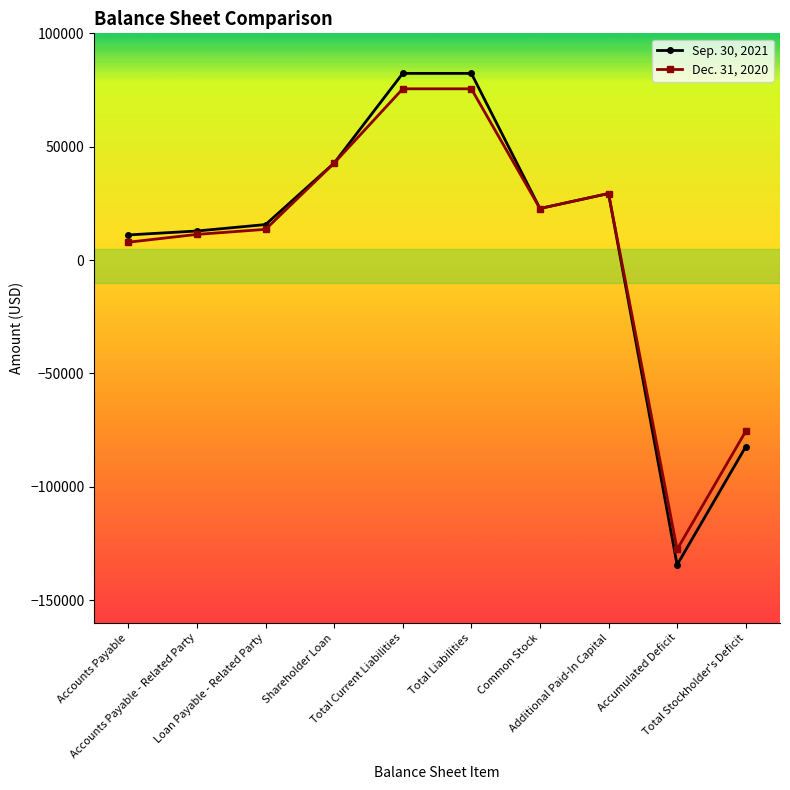

The Sep. 30, 2021 series shows 29349 at Additional Paid-In Capital. True or false?

True